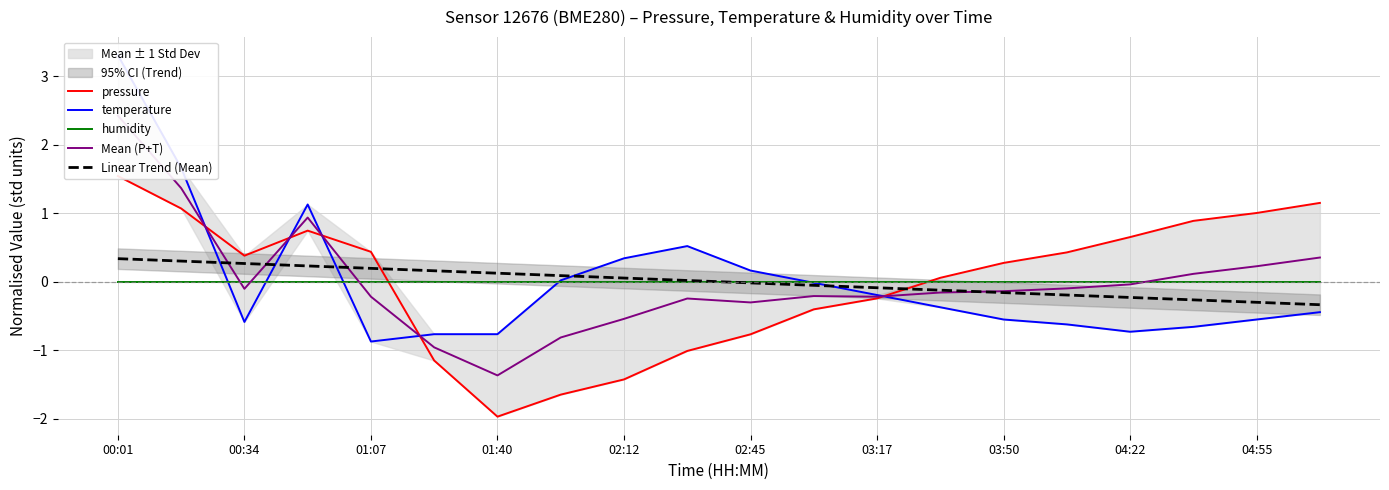

The humidity series shows 0.0 at 00:01. True or false?

True